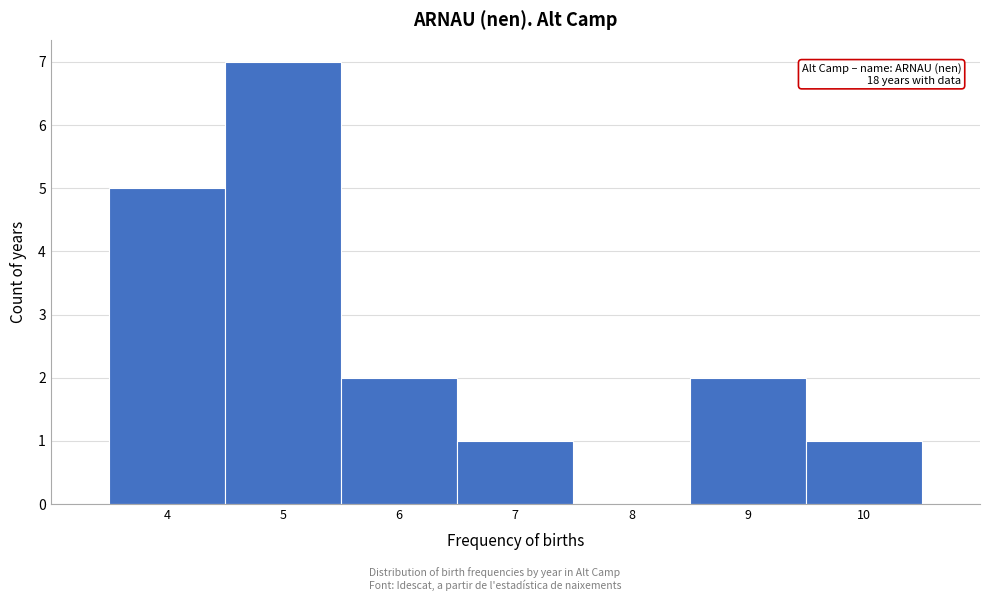

Which range on the x-axis has the tallest bar?

4.5 to 5.5